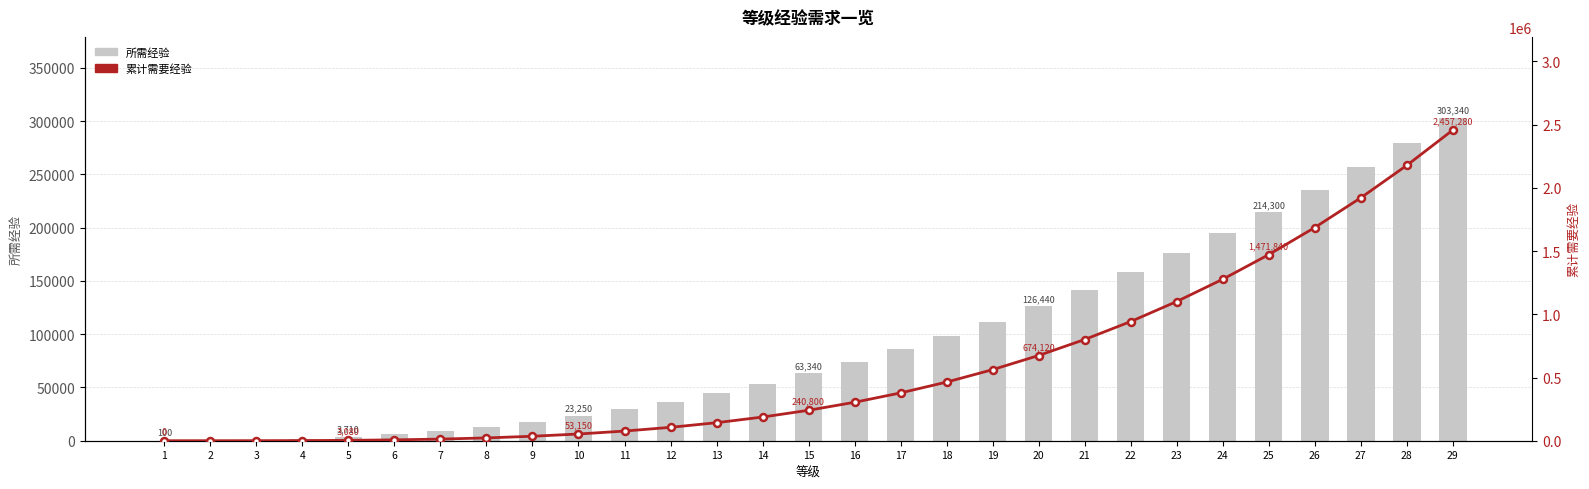

List the labels in order of 累计需要经验 value, largest first.

29, 28, 27, 26, 25, 24, 23, 22, 21, 20, 19, 18, 17, 16, 15, 14, 13, 12, 11, 10, 9, 8, 7, 6, 5, 4, 3, 2, 1